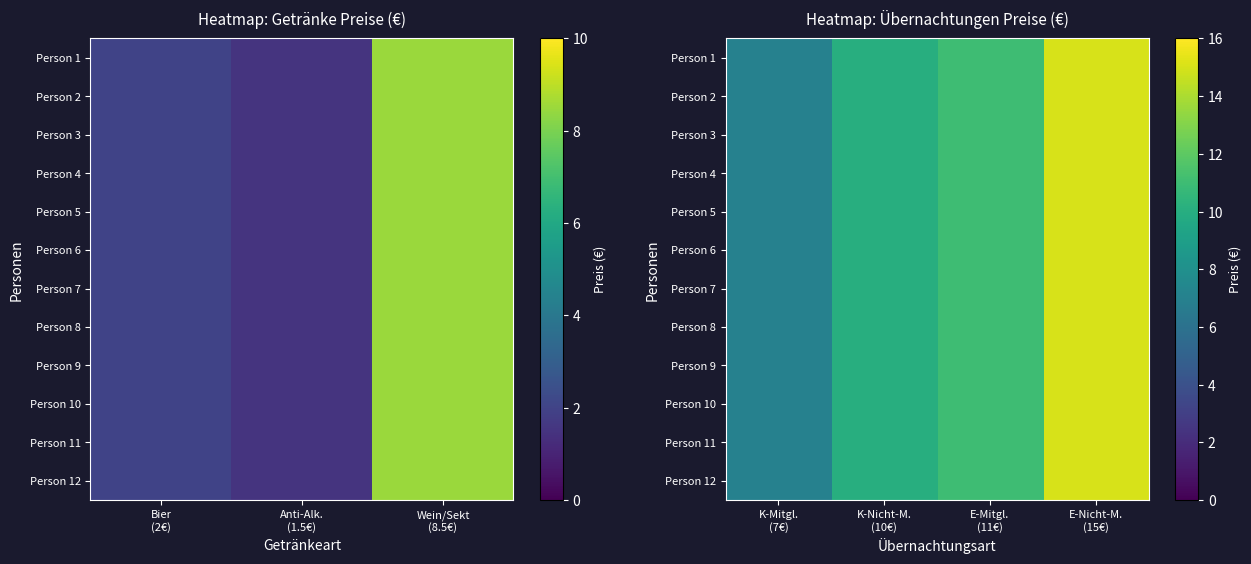

Which category has the highest value in the Person 1 series?

E-Nicht-M. (15€)